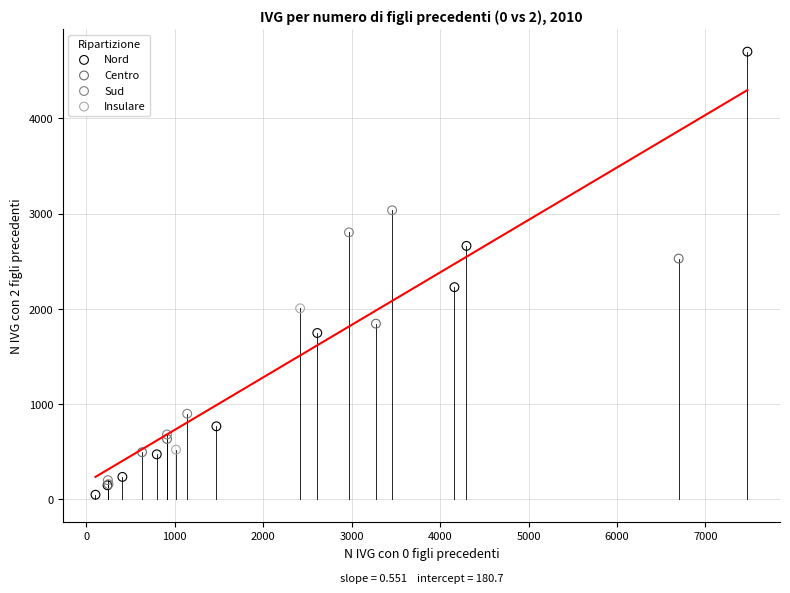

Which series has the widest spread of Y values?

Nord